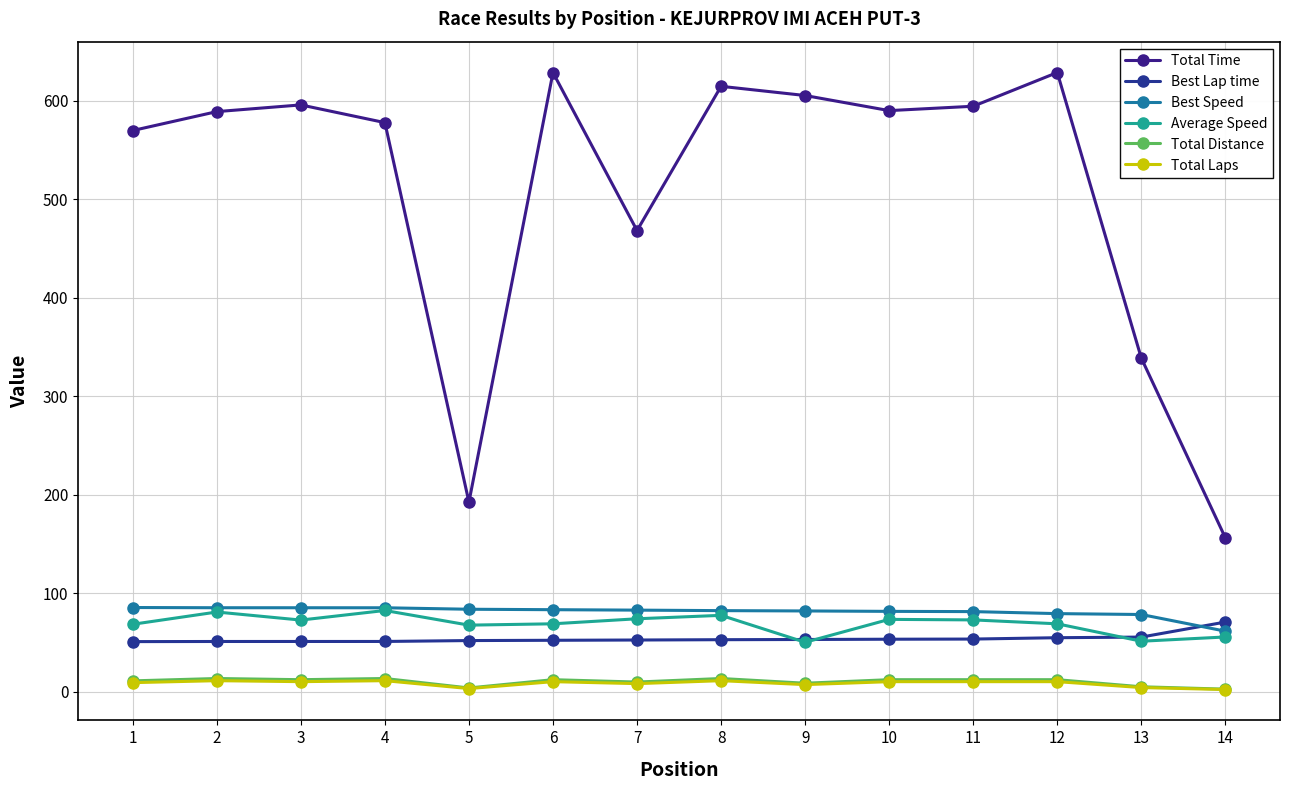

Count the number of data series in this chart.

6